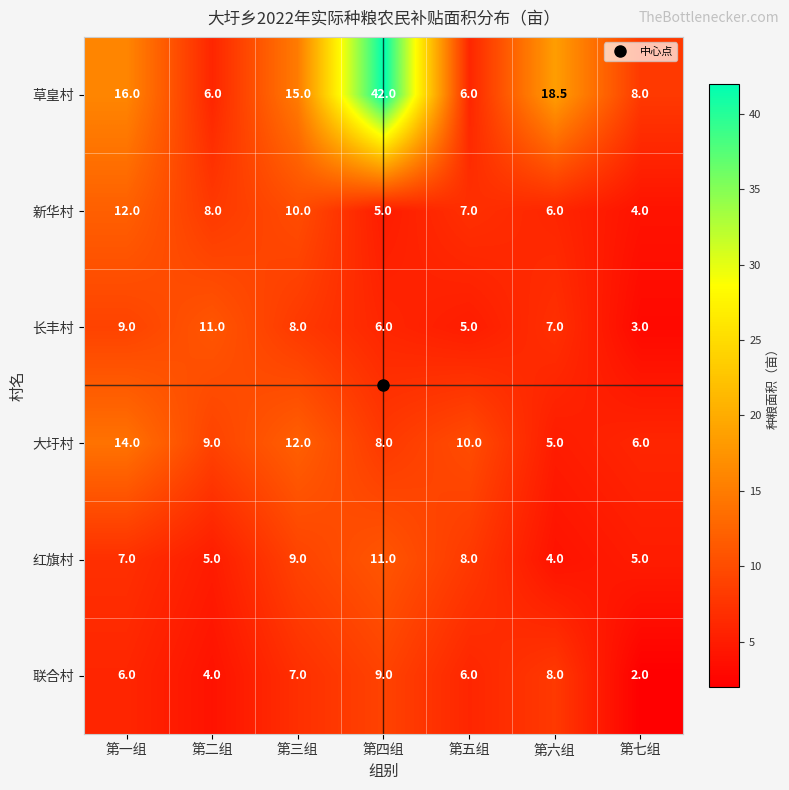

The value of 新华村 at 第六组 is 6.0. True or false?

True